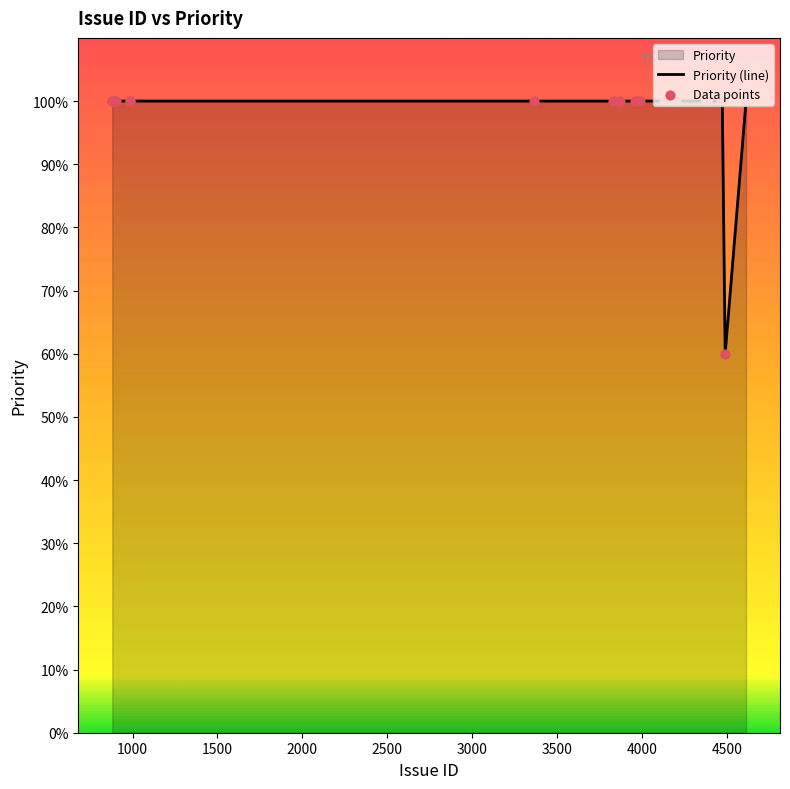

Which series contains the lowest Y value?

Priority (line)